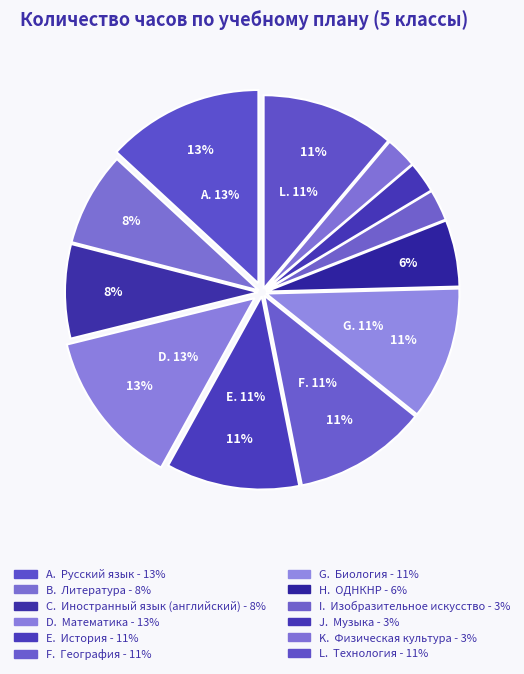

Which has a higher value, Изобразительное искусство or Музыка?

Изобразительное искусство